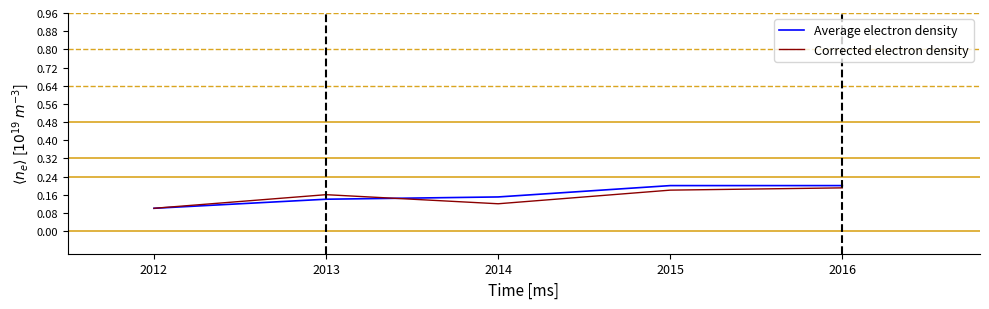

Does the chart display data point markers on the line(s)?

No